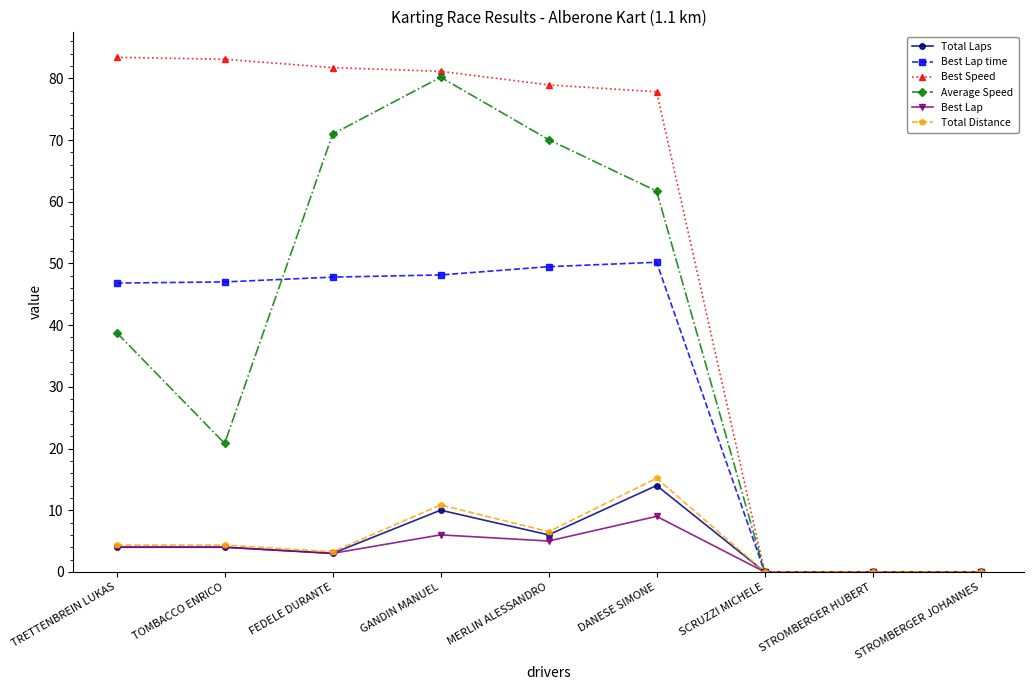

The value of Best Lap time at DANESE SIMONE is 20.6. True or false?

False